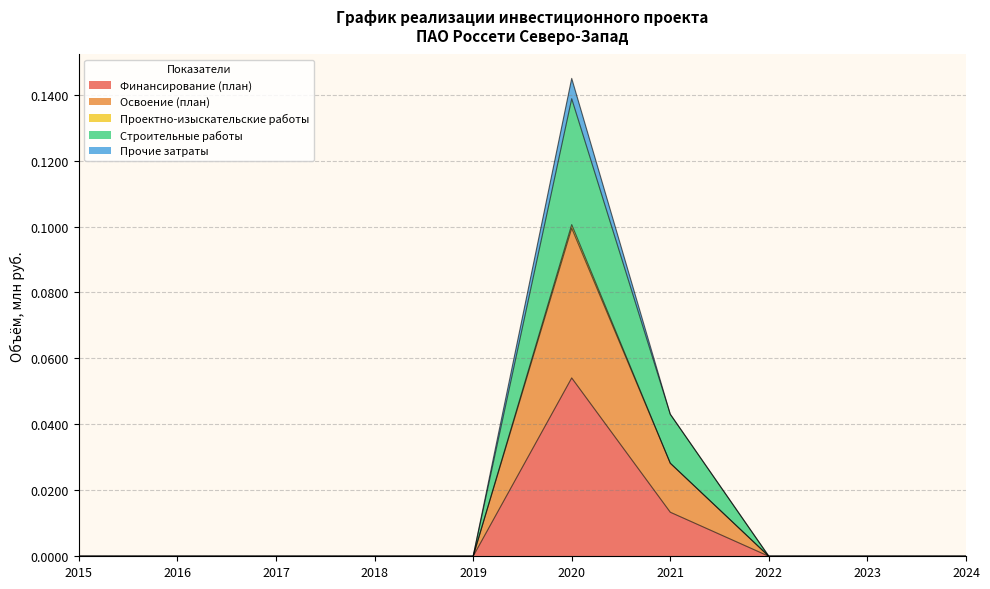

True or false: Финансирование (план) and Освоение (план) intersect in this chart.

False